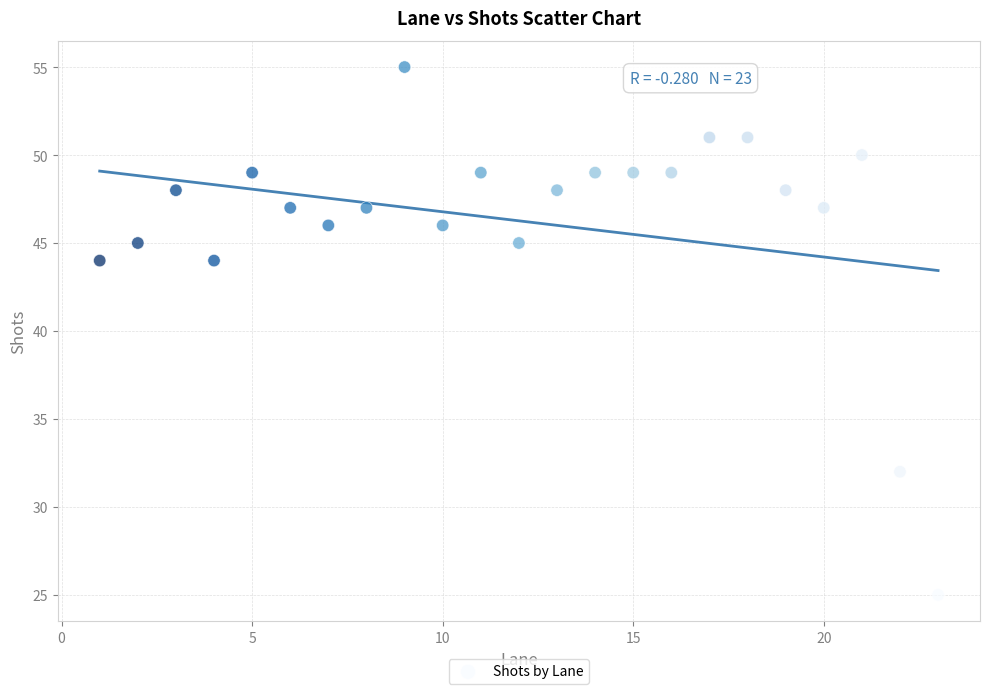

What is the range of X values (max minus min)?

22